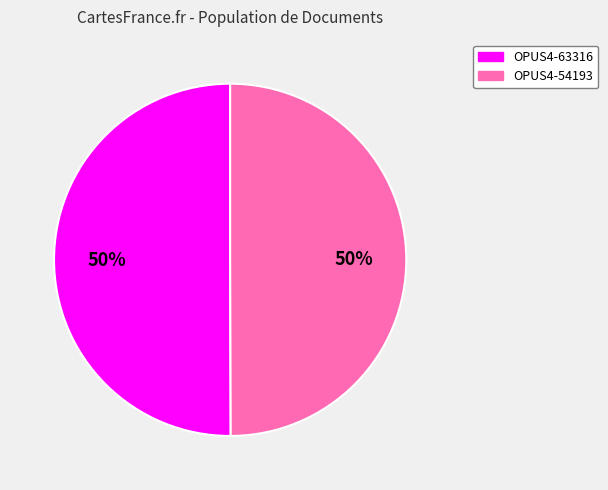

Count the number of slices in the pie.

2